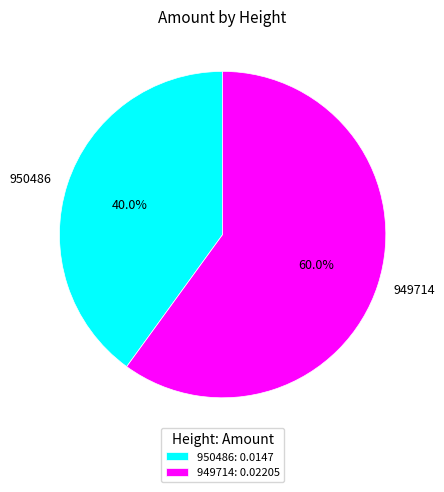

True or false: 949714 accounts for 65% of the total.

False